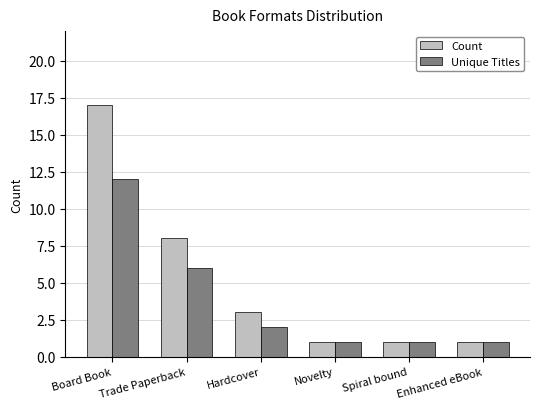

What is the total value across all series at Board Book?

29